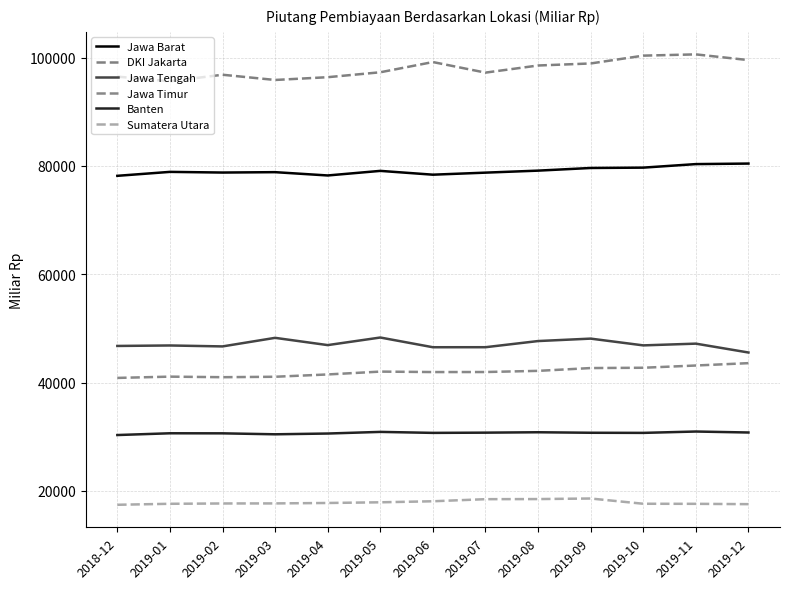

List the series in order of their peak value, lowest first.

Sumatera Utara, Banten, Jawa Timur, Jawa Tengah, Jawa Barat, DKI Jakarta